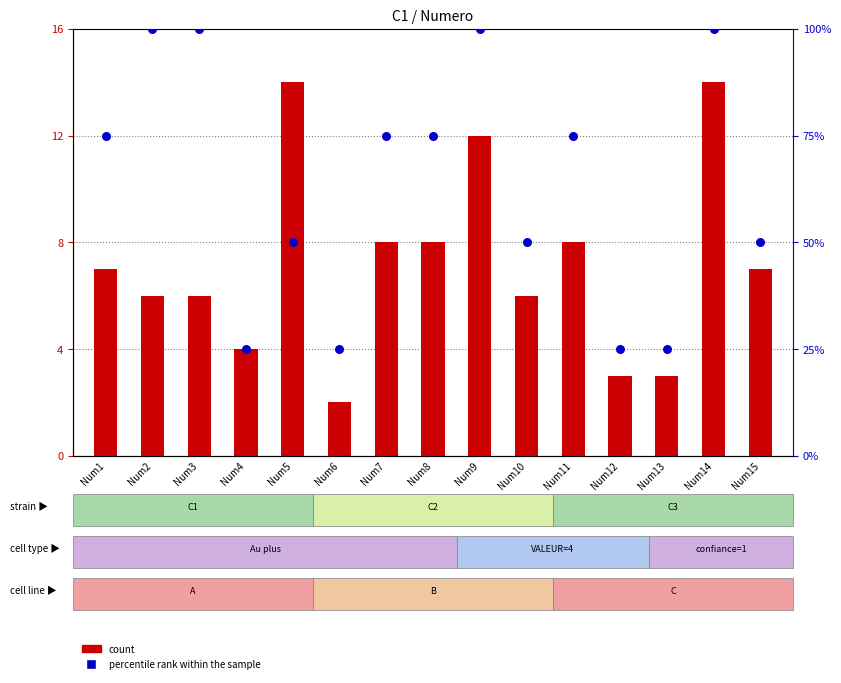

At which category is the sum across all series the highest?

Num14